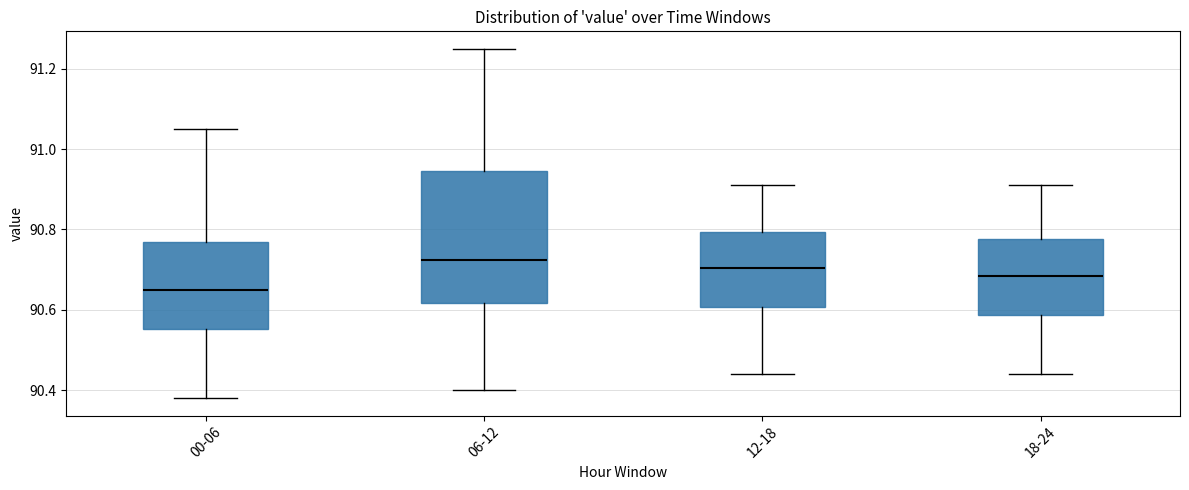

Which box has the lowest median line?

00-06